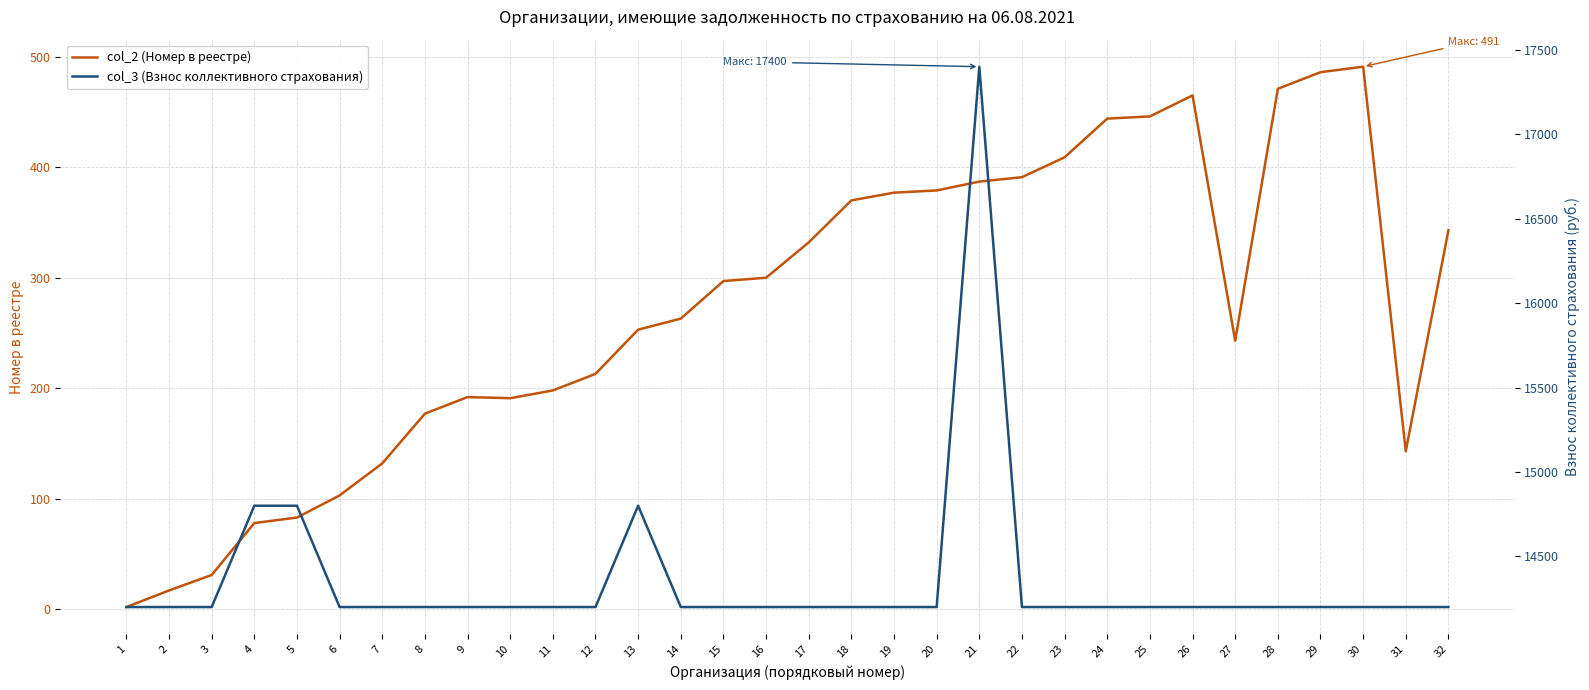

The value of col_2 (Номер в реестре) at 10 is 191. True or false?

True